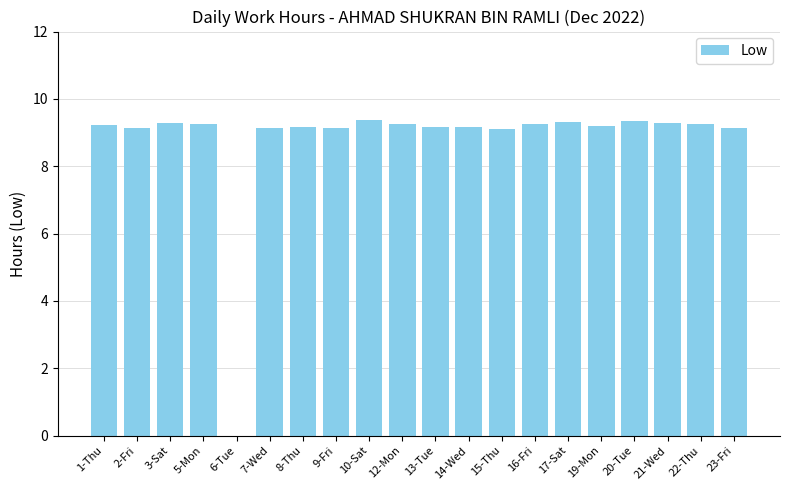

How many positive values are there?

19